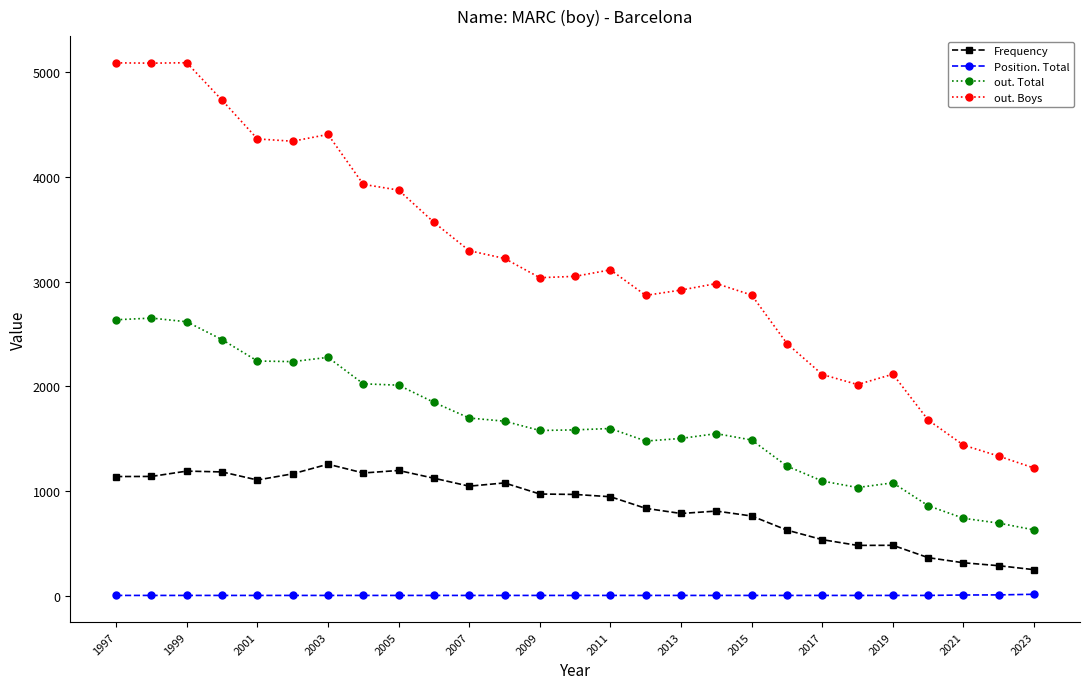

Which series has the widest spread of values?

out. Boys